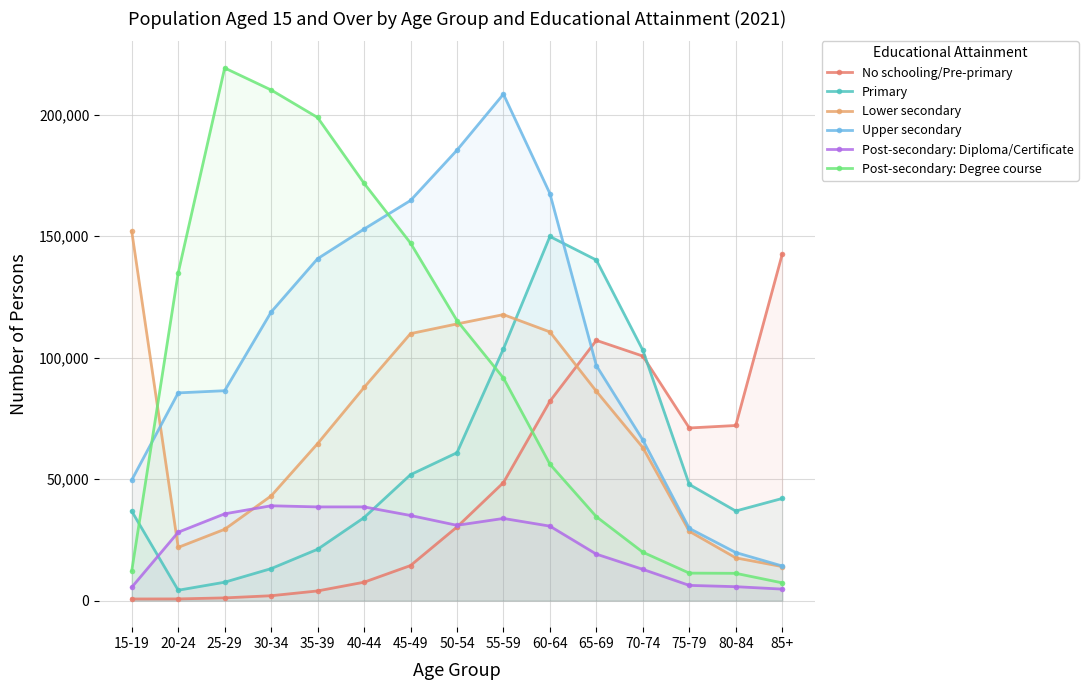

What is the highest value of the Upper secondary series?

208389